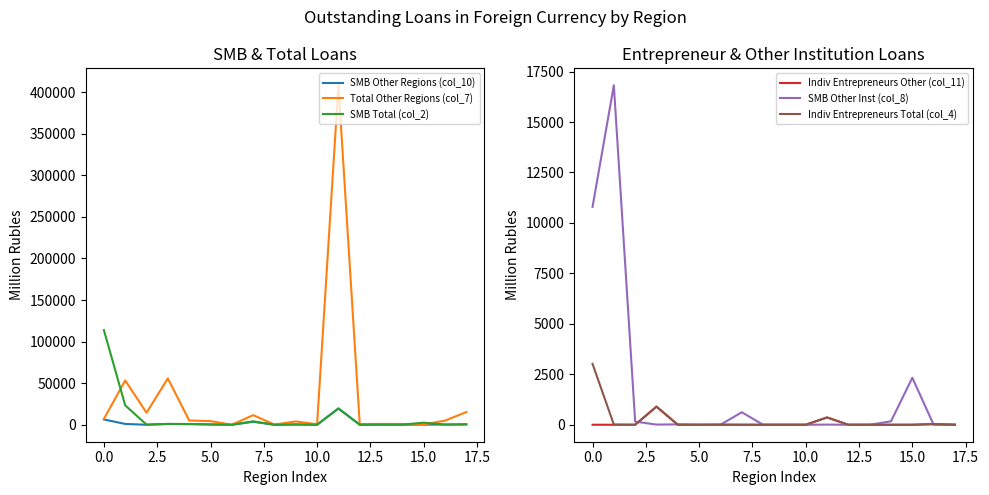

The SMB Other Regions (col_10) series shows 6353 at 0.0. True or false?

True